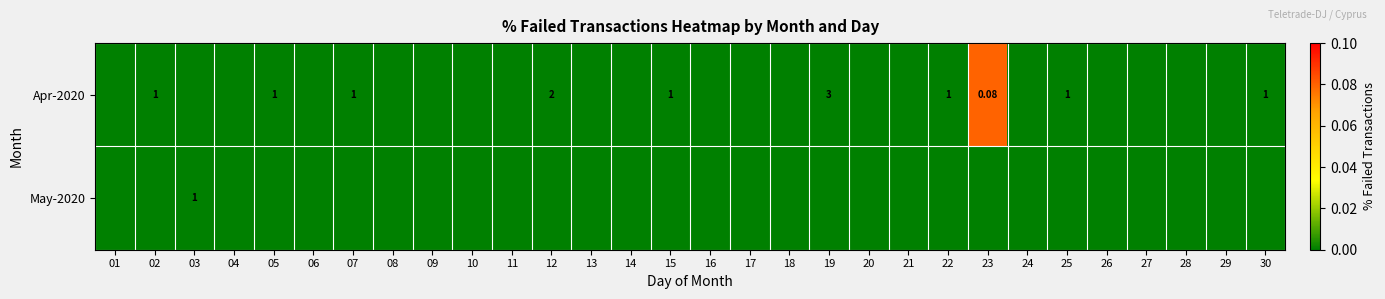

Count the number of categories in the chart.

30